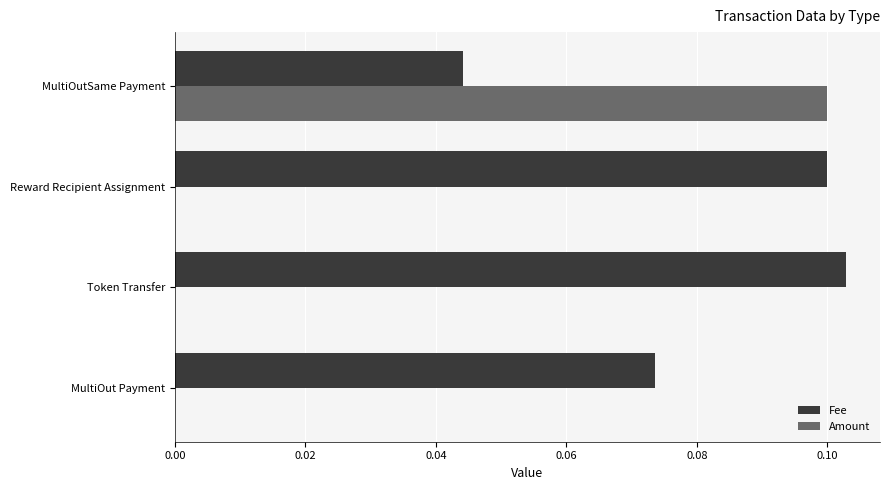

Which series changed the most between MultiOut Payment and Reward Recipient Assignment?

Fee